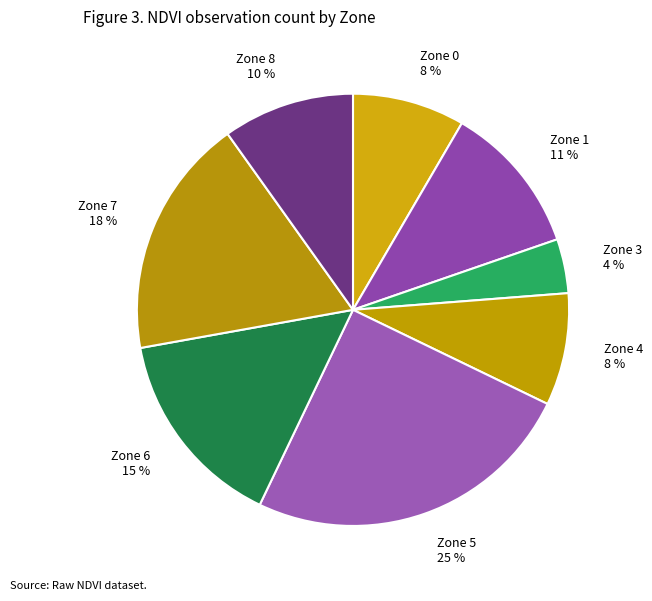

Which slice is the smallest?

Zone 3